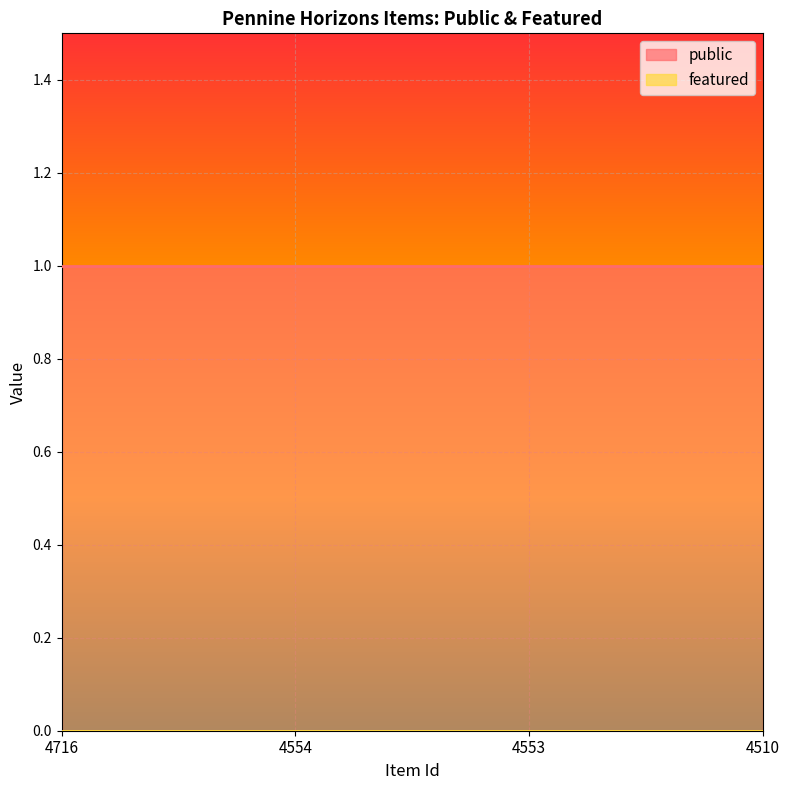

Rank the categories by public value from lowest to highest.

4716, 4554, 4553, 4510